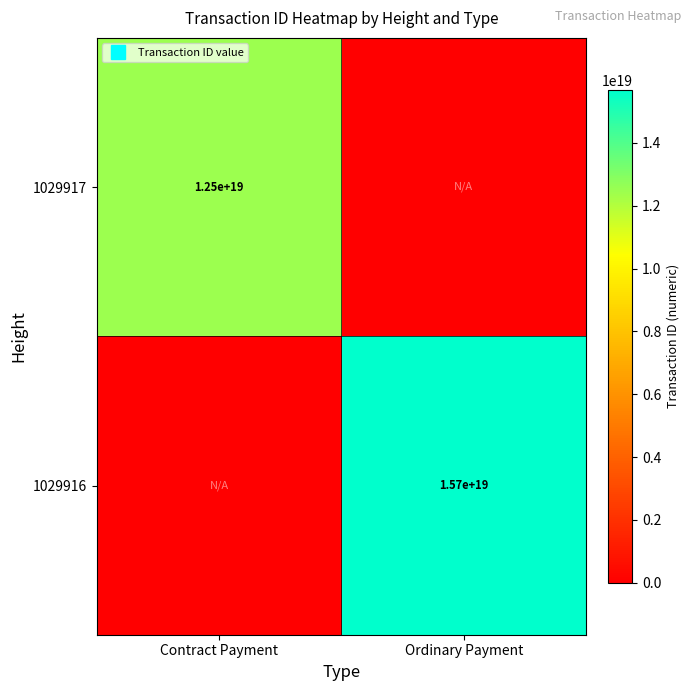

What is the highest value of the 1029917 series?

12492425088875333632